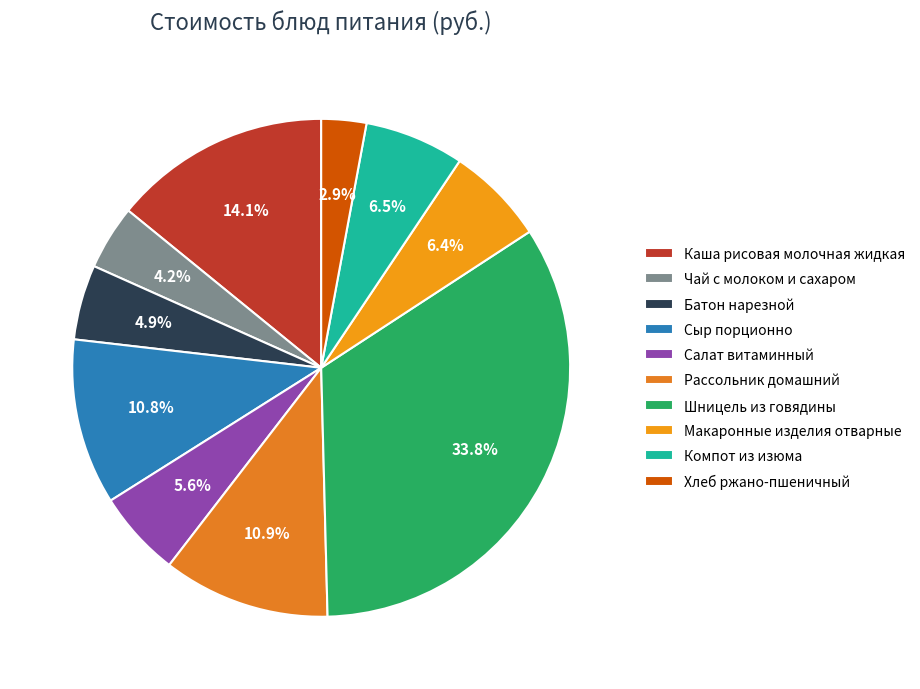

How many slices are in this pie chart?

10